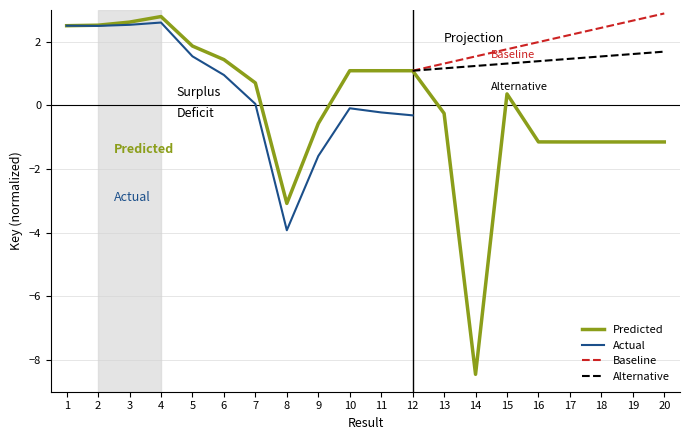

What is the difference between the values at 7 and 18?

1.9